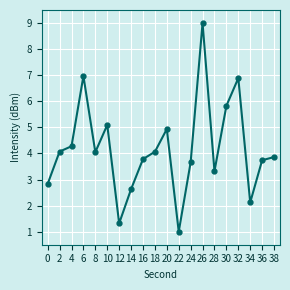

What is the sum of the values at 12 and 22?

2.3